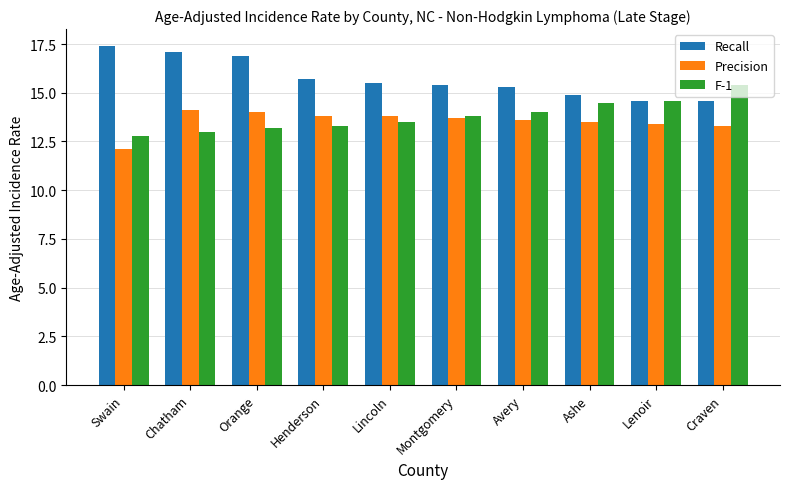

Which category has the highest value across all series?

Swain